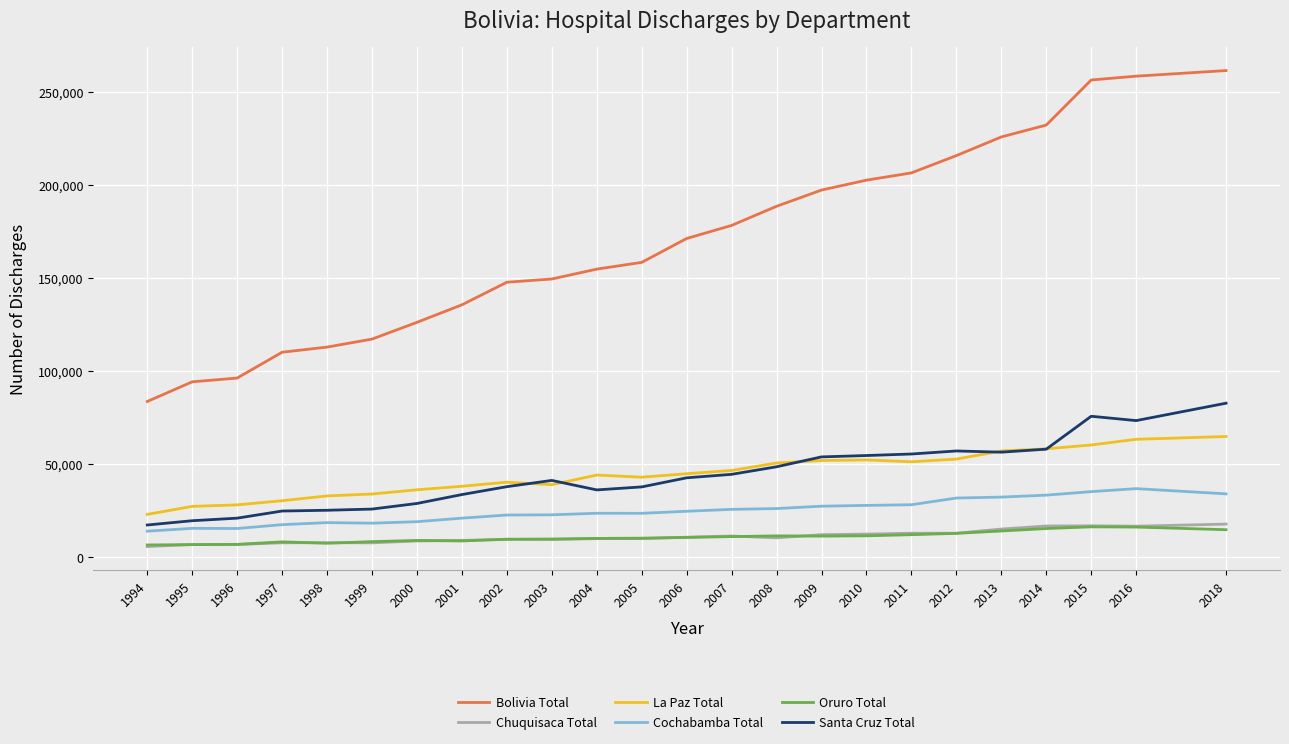

Read the Cochabamba Total value at 2004, to the nearest 100.

23500